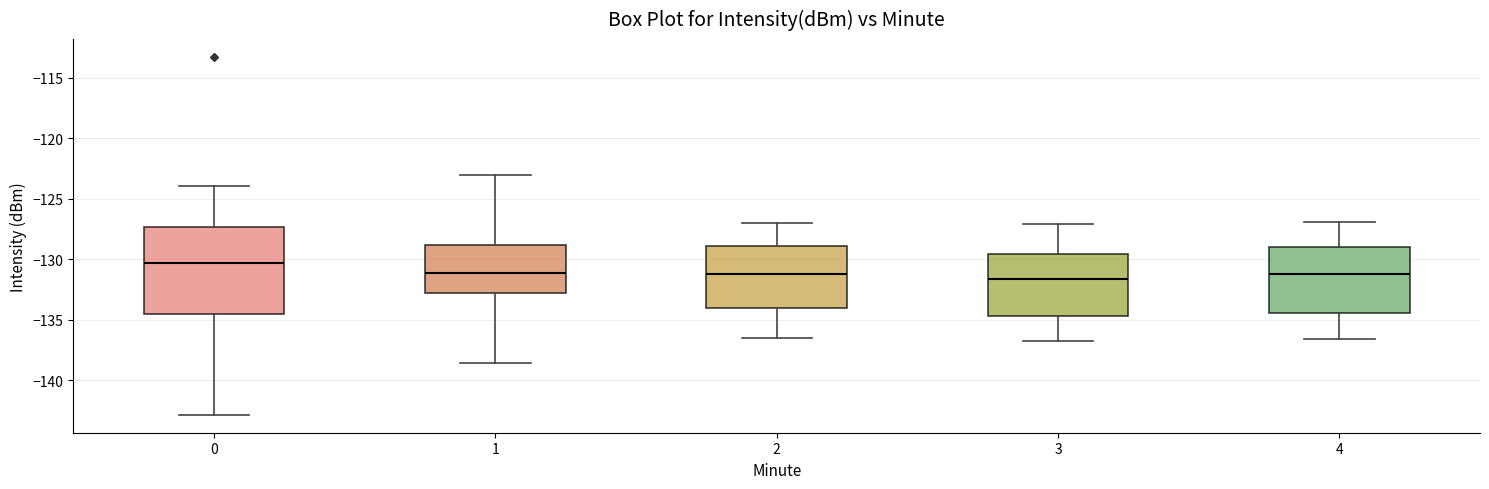

Comparing the boxes themselves (not the whiskers), which one is the tallest?

0